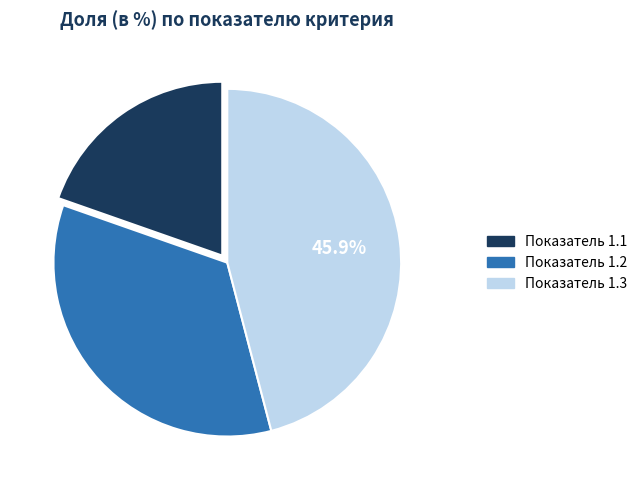

Which slice is the largest?

Показатель 1.3